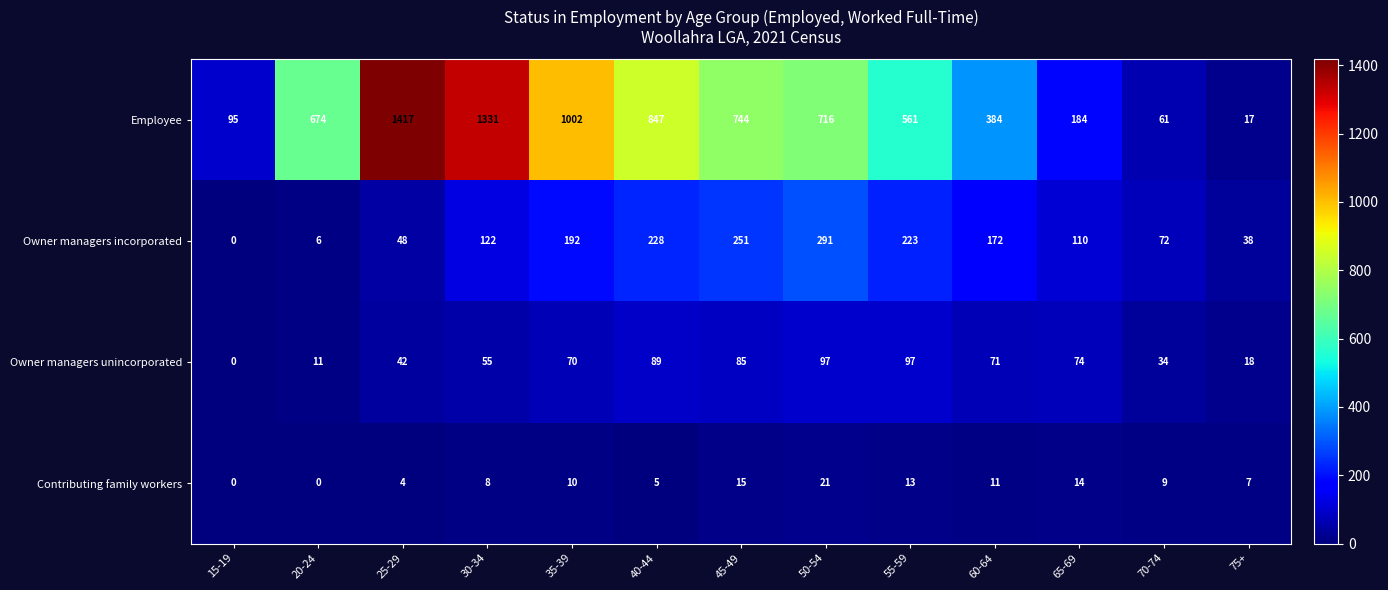

Count the number of categories in the chart.

13